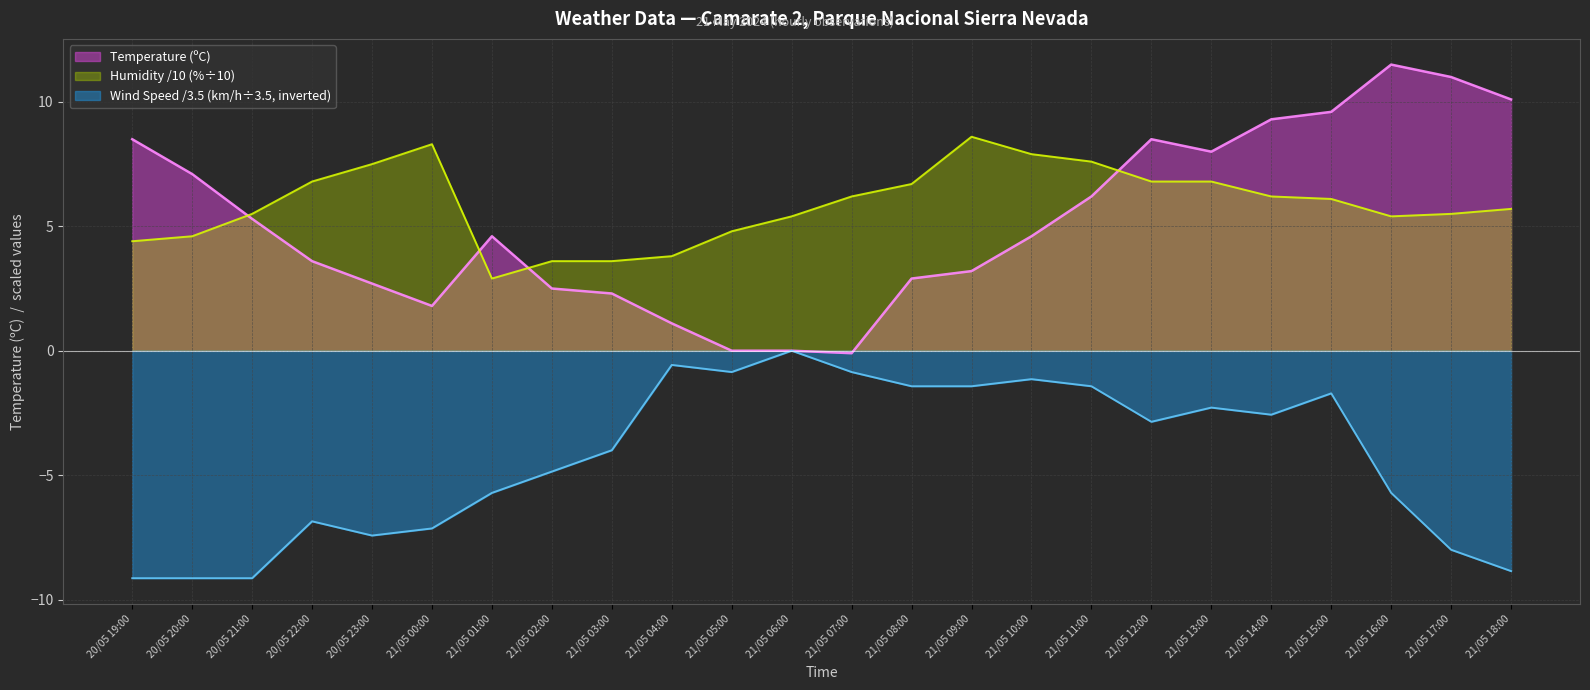

List the series in order of their peak value, highest first.

Temperature (ºC), Humidity /10 (%÷10), Wind Speed /3.5 (km/h÷3.5, inverted)